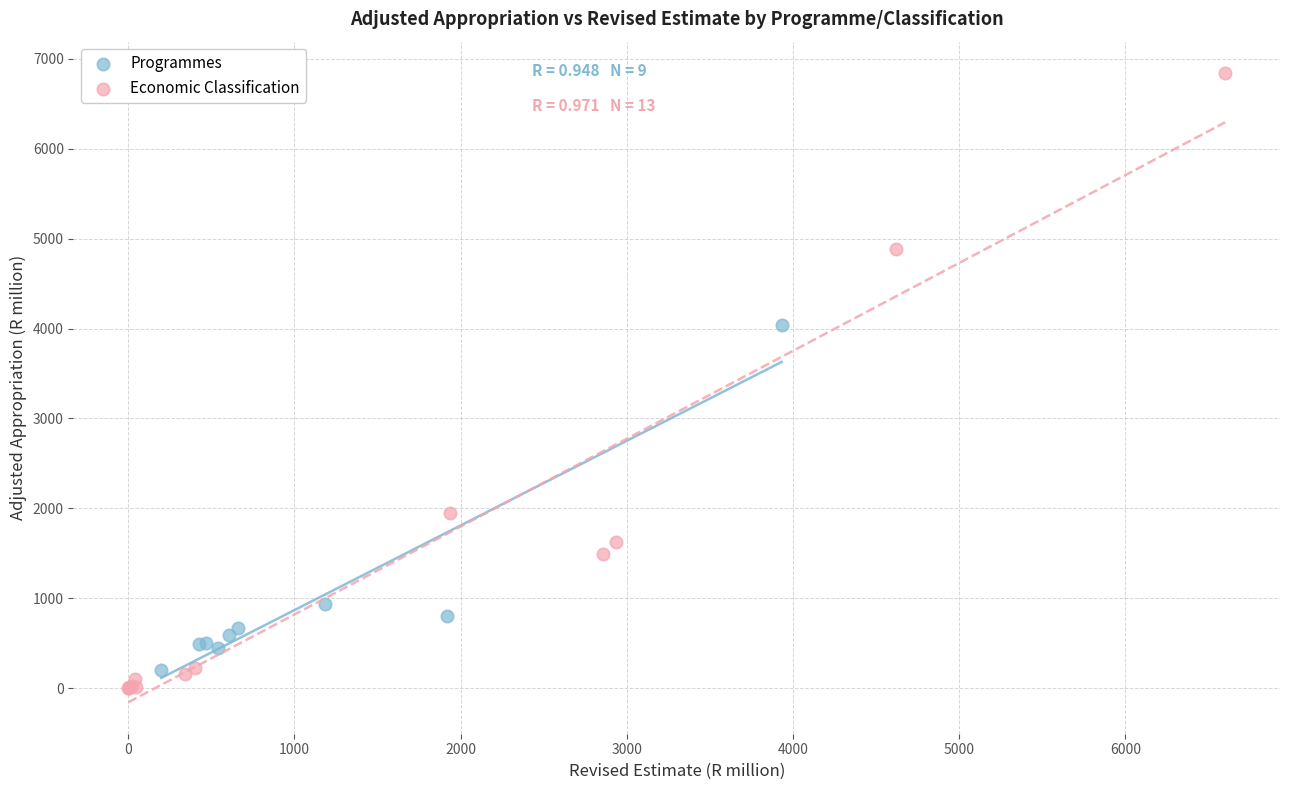

Which series has the widest spread of Y values?

Economic Classification